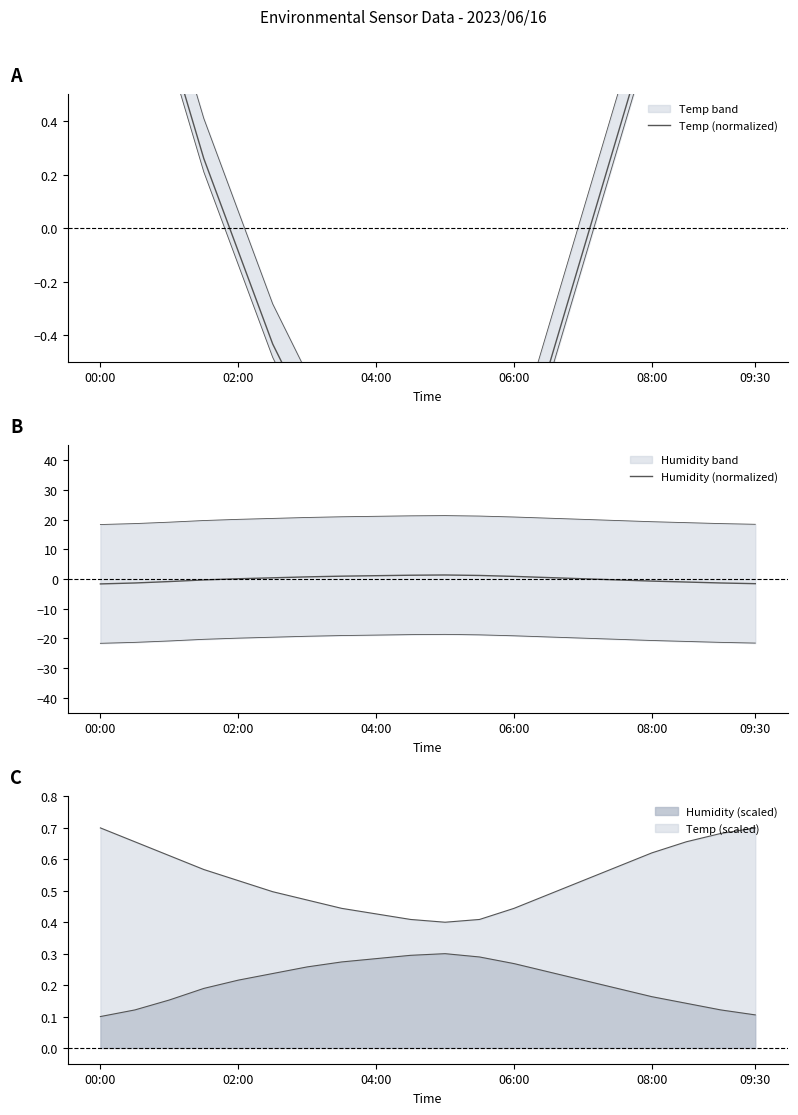

At which label is Humidity (normalized) closest to 0?

02:00